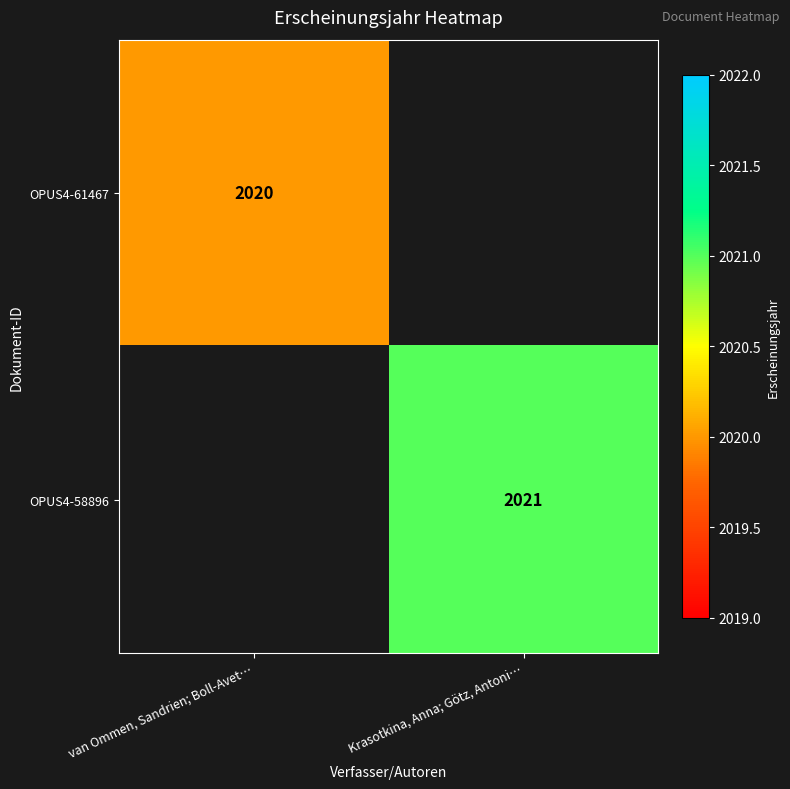

Is it true that OPUS4-61467 equals 2020 at van Ommen, Sandrien; Boll-Avet…?

True